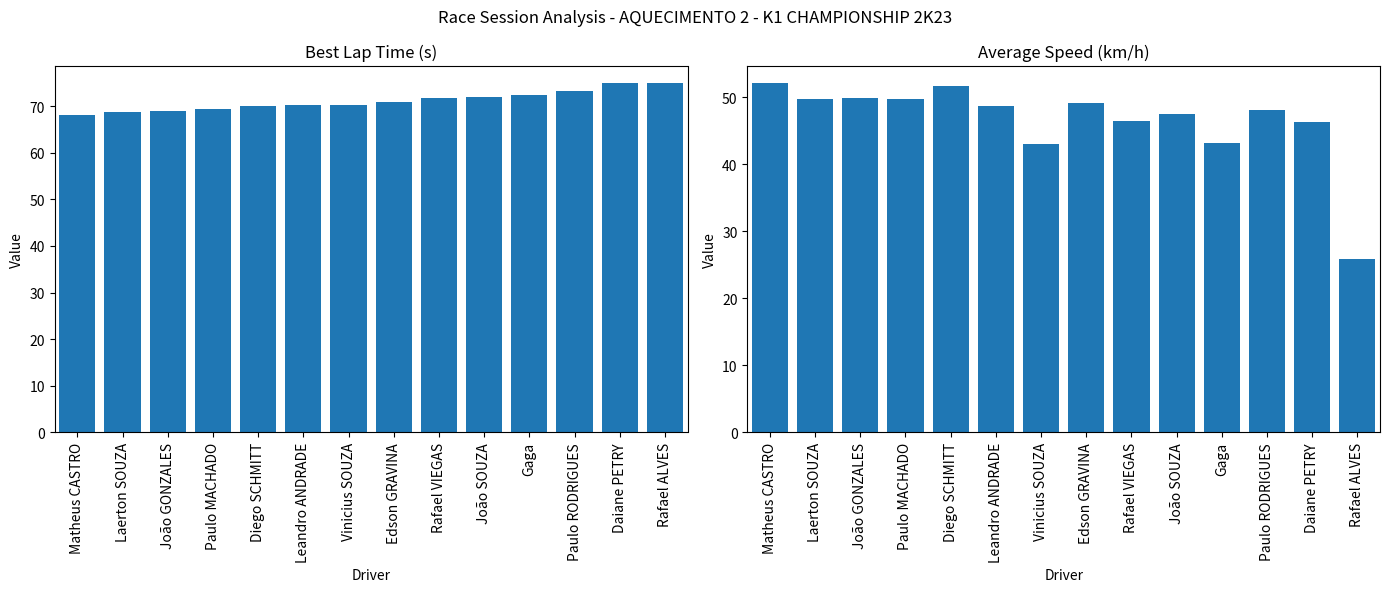

Which series has the widest spread of values?

Average Speed